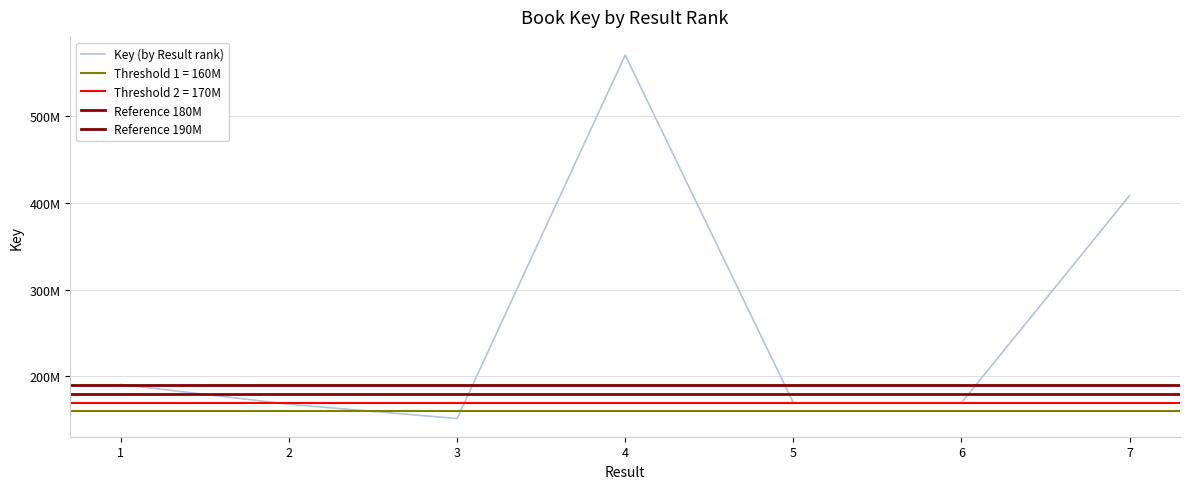

What is the smallest value displayed?

151543588